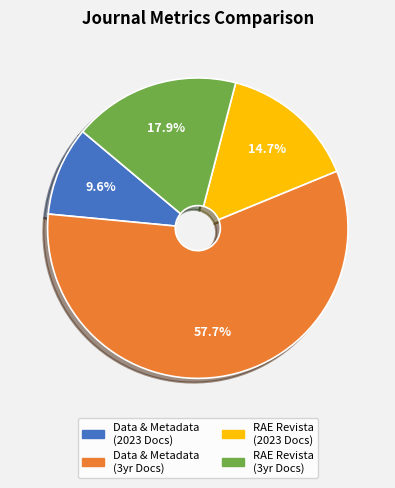

Is there a majority slice in this chart?

Yes